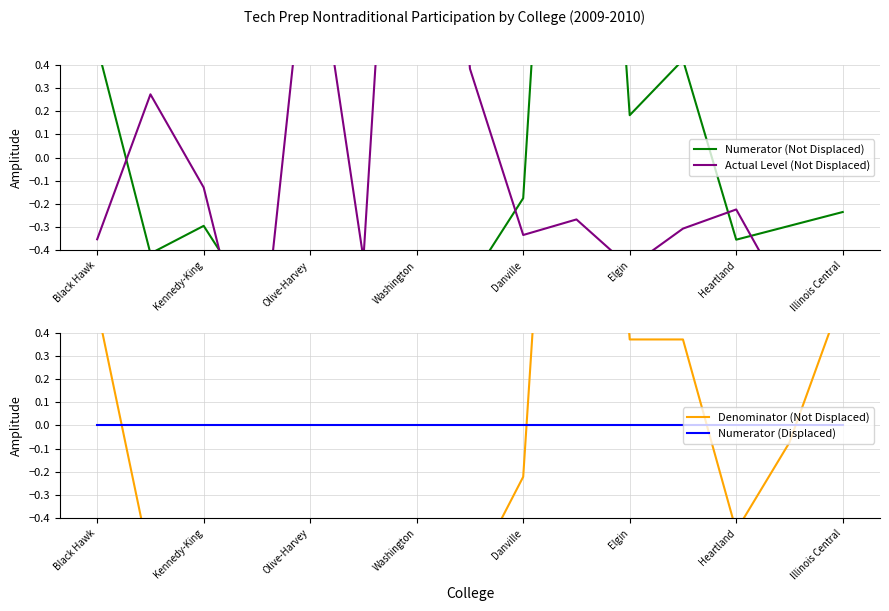

How many positive values does the Denominator (Not Displaced) series have?

5